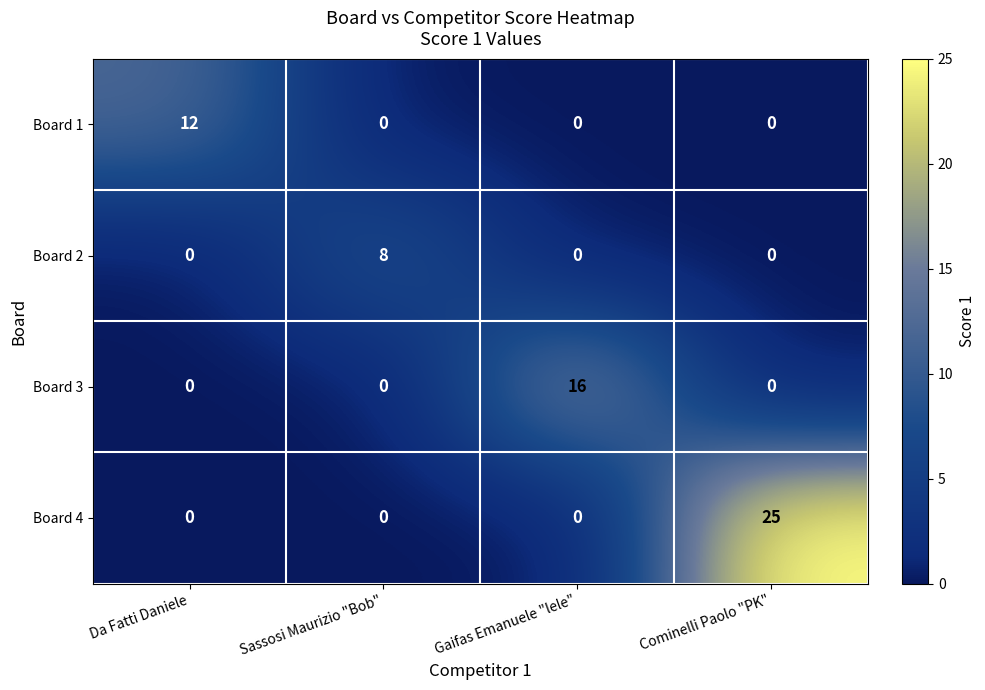

How many categories are shown in the chart?

4